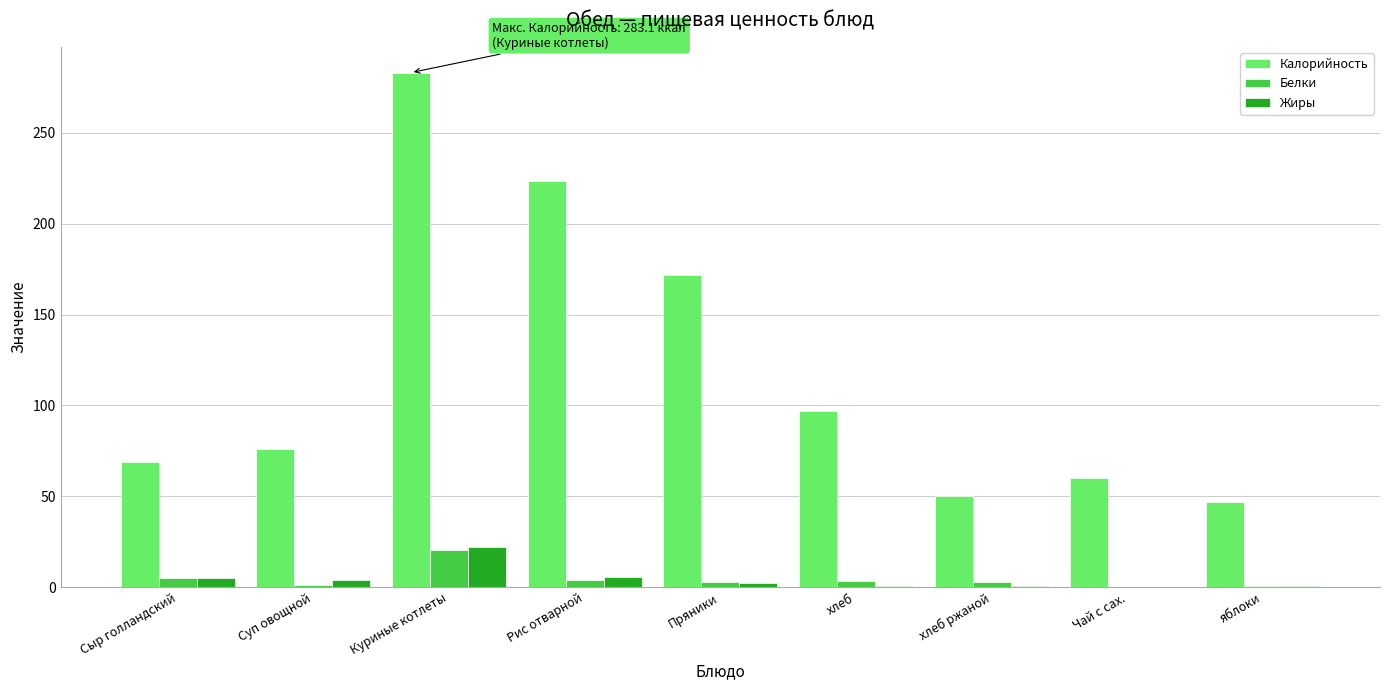

Where is Калорийность nearest to the value 165?

Пряники